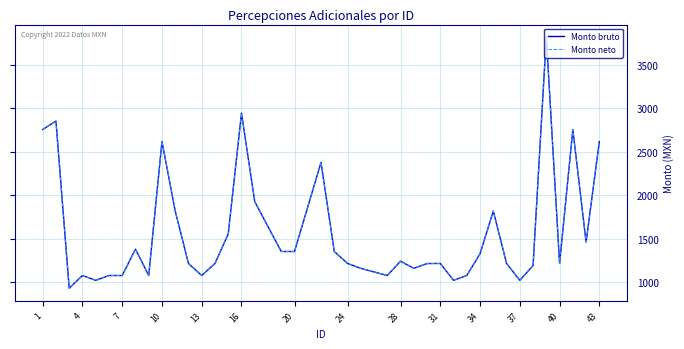

Does the chart have visible grid lines?

Yes